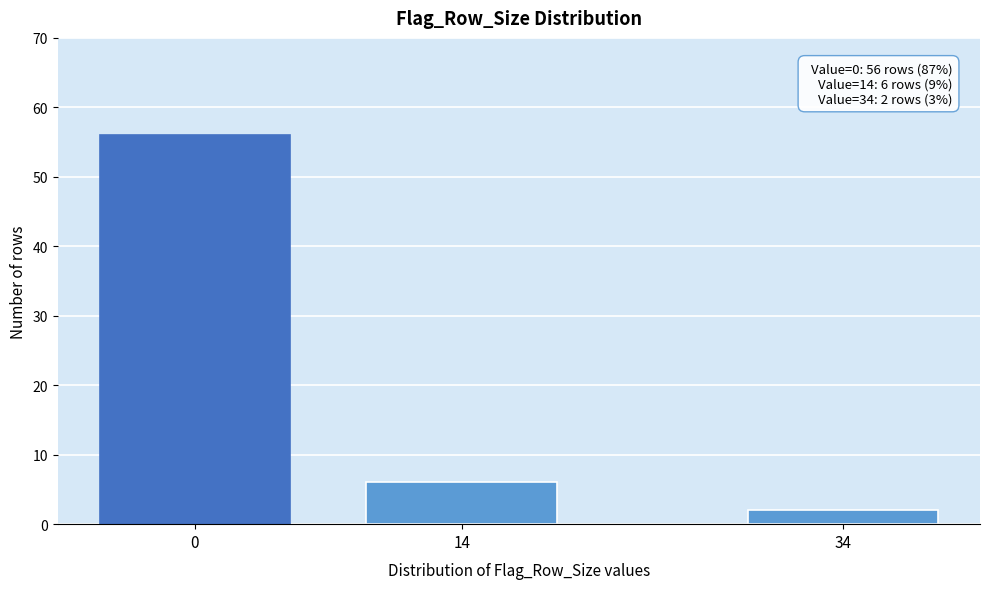

Reading left to right, transcribe all the data shown in this chart.

56	6	2